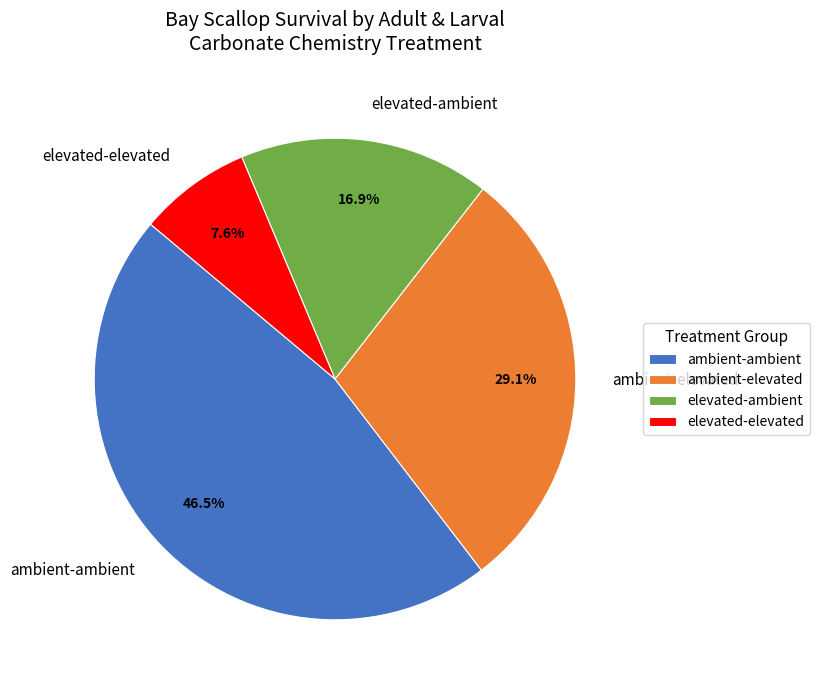

To the nearest percent, what portion does elevated-elevated represent?

8%